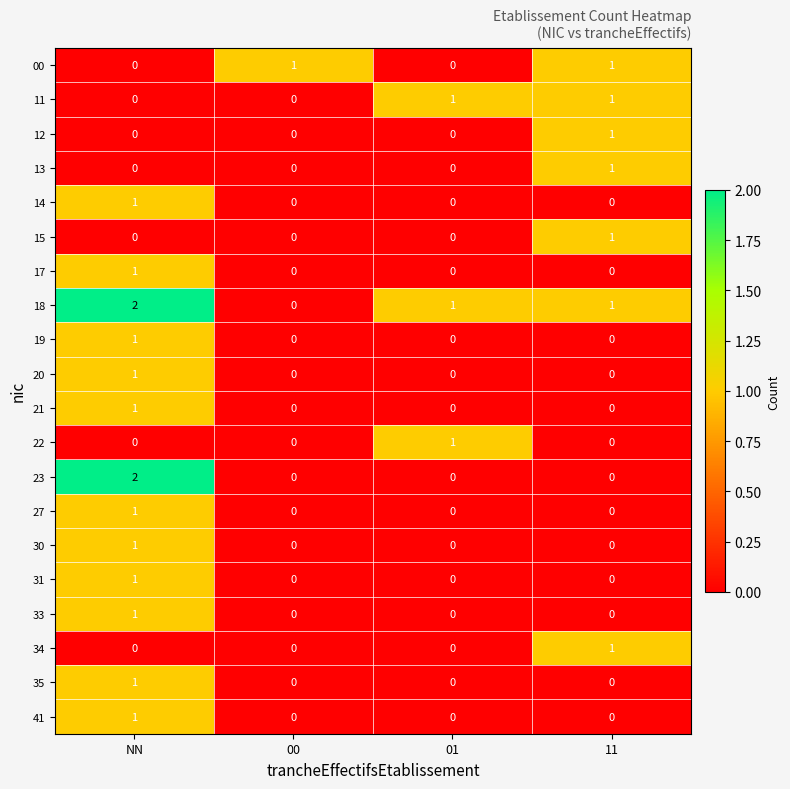

Is it true that 11 equals 0 at NN?

True